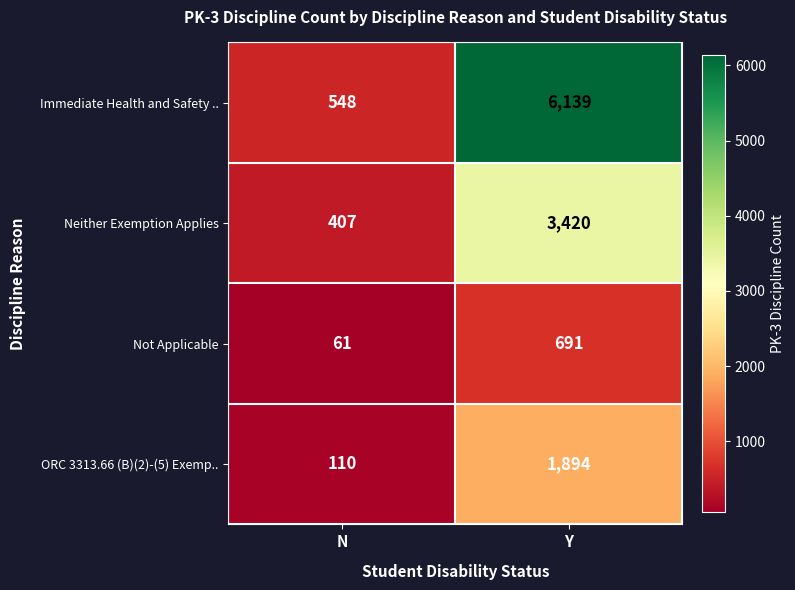

How many values in the Not Applicable series are below 691?

1